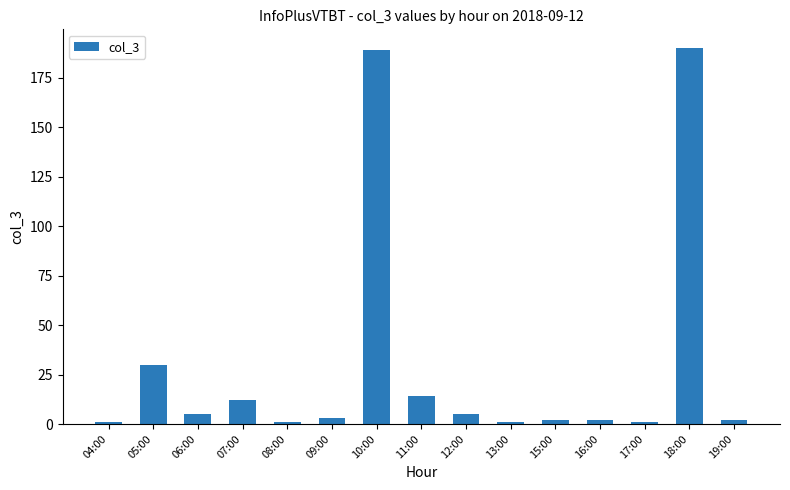

Between 18:00 and 12:00, which is larger?

18:00